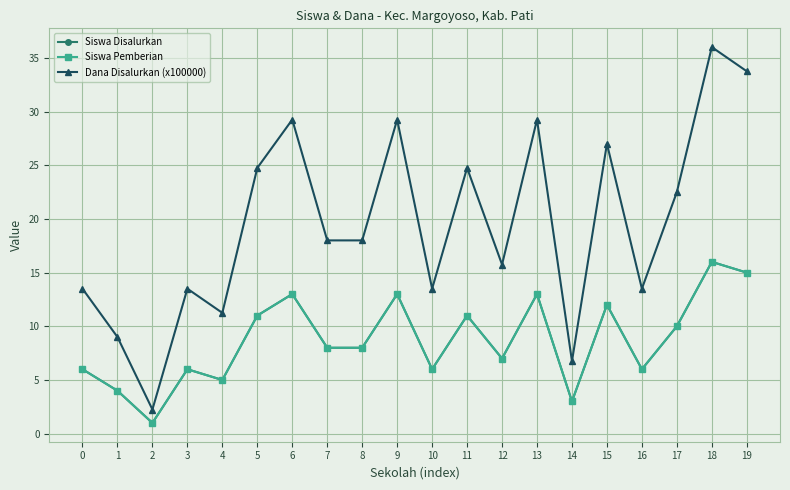

The value of Dana Disalurkan (x100000) at 11 is 7.8. True or false?

False